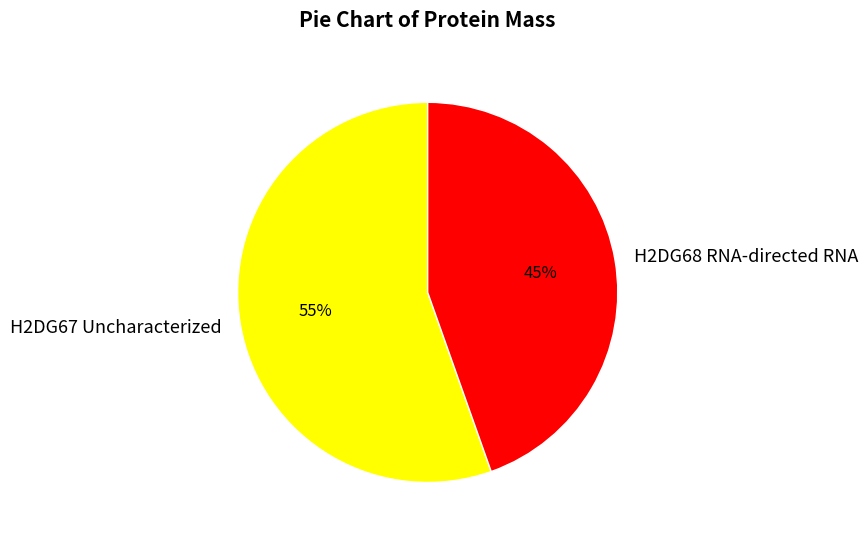

How many slices are in this pie chart?

2